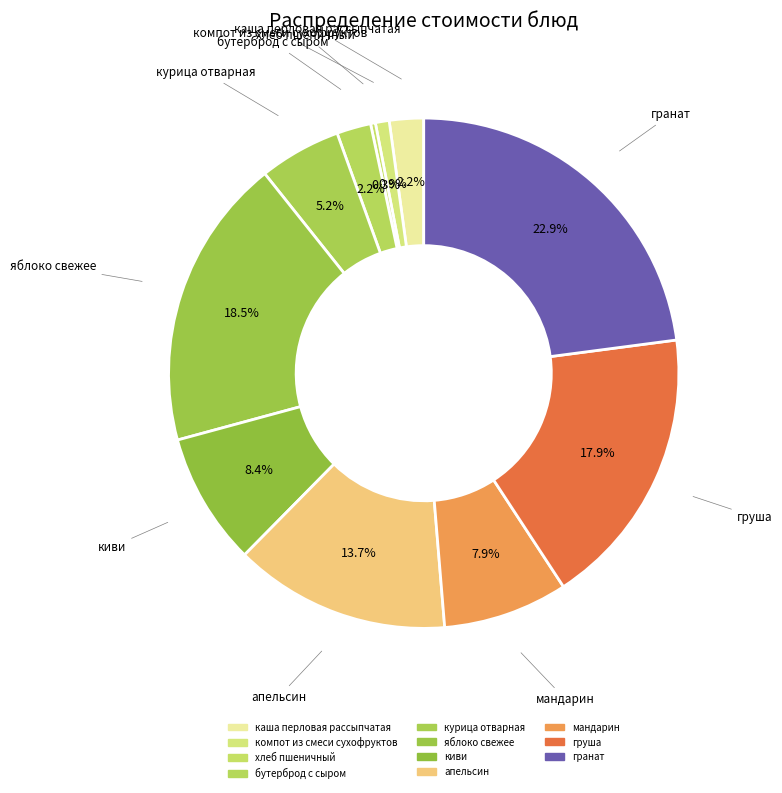

Do мандарин and бутерброд с сыром together represent more than half of the pie?

No